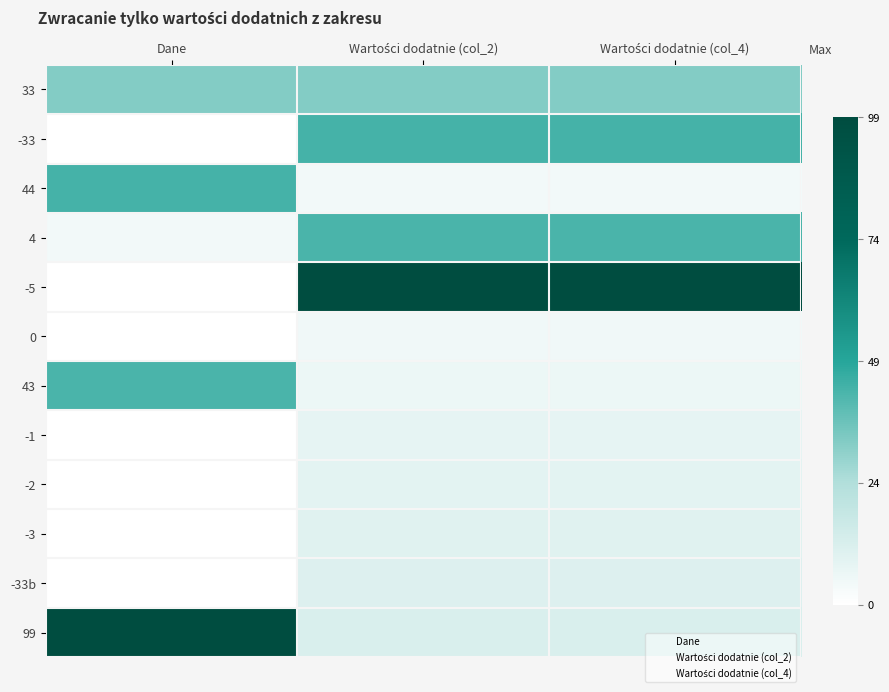

Rank the series by their maximum value, from highest to lowest.

33, -33, 44, 43, -1, -2, -3, -33b, 99, 4, -5, 0